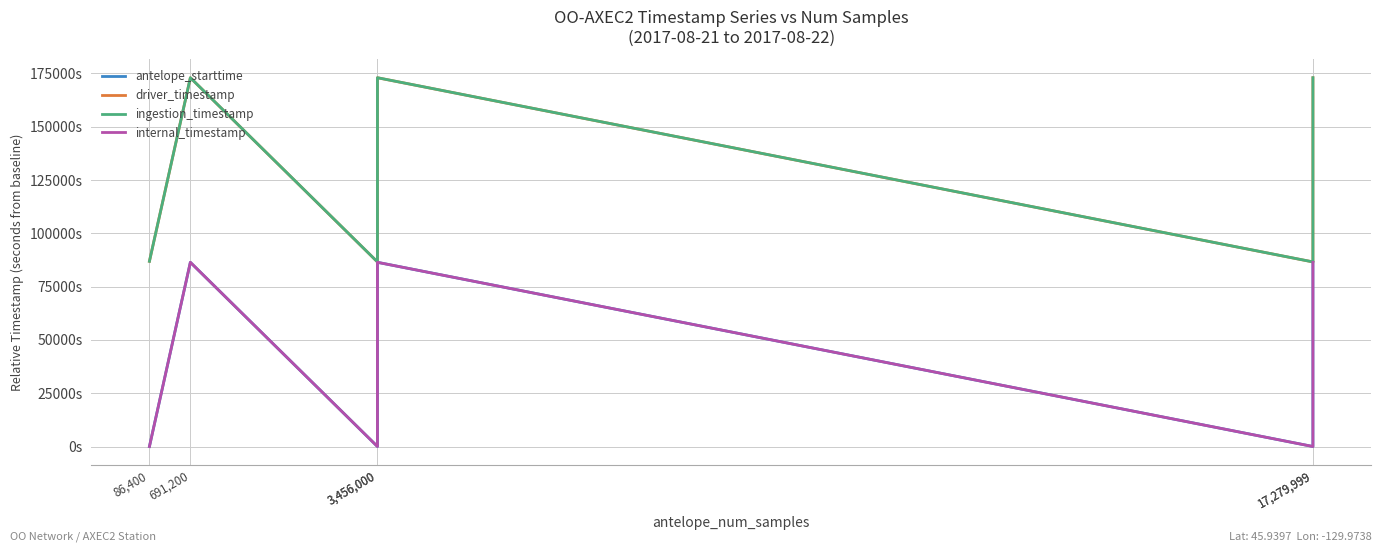

What is the difference between the highest and lowest values at 86,400?

86890.3